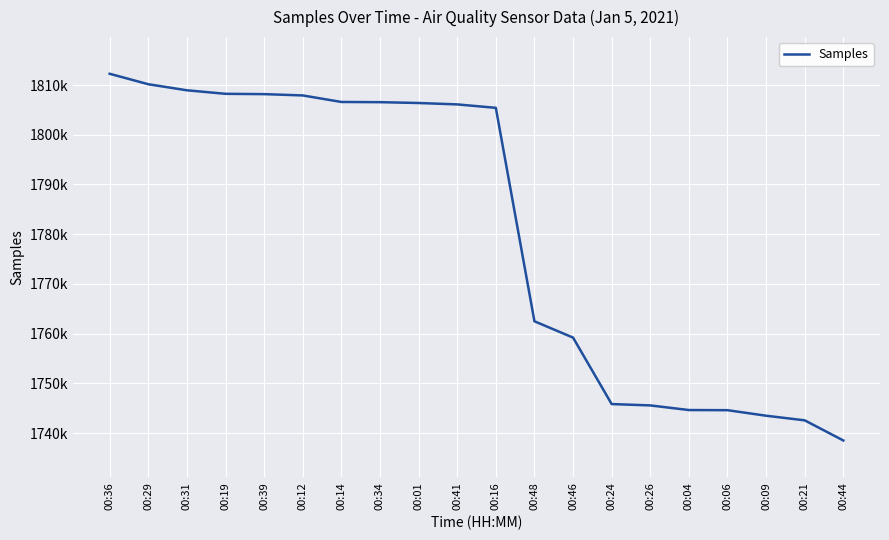

The chart shows a value of 1806596 at 00:14. True or false?

True